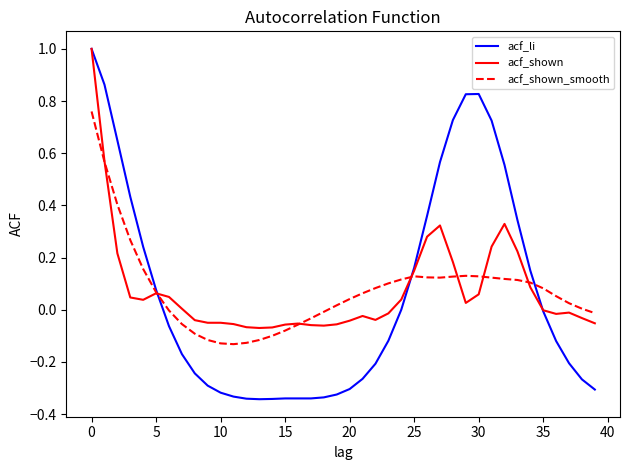

Which series has the widest spread of values?

acf_li